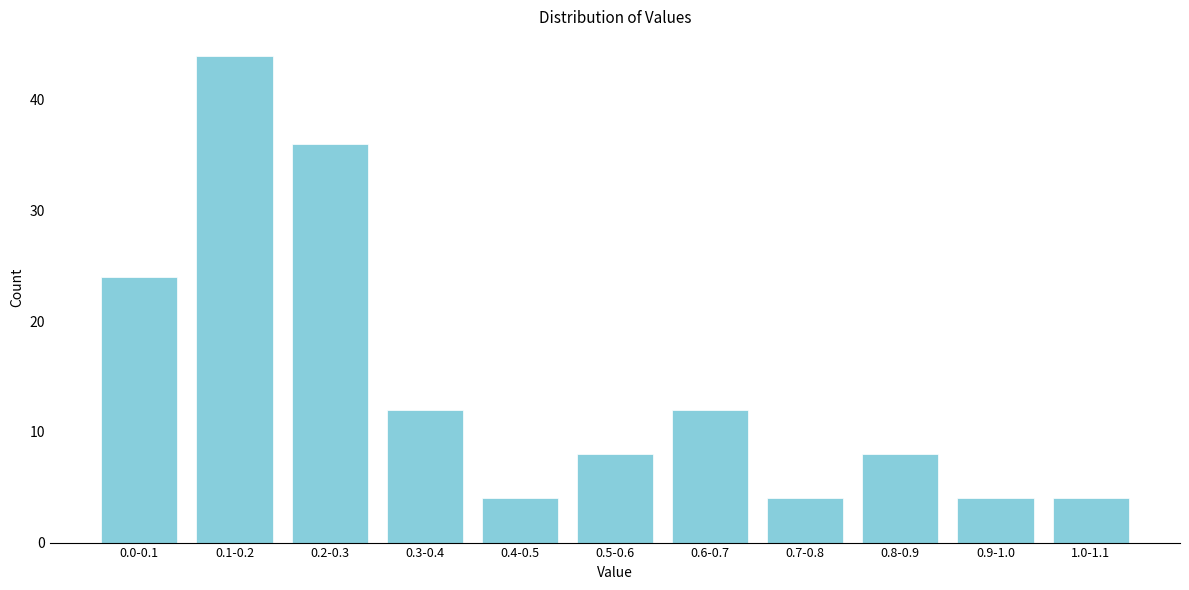

Reading right to left, list all the values displayed in this chart.

4	4	8	4	12	8	4	12	36	44	24